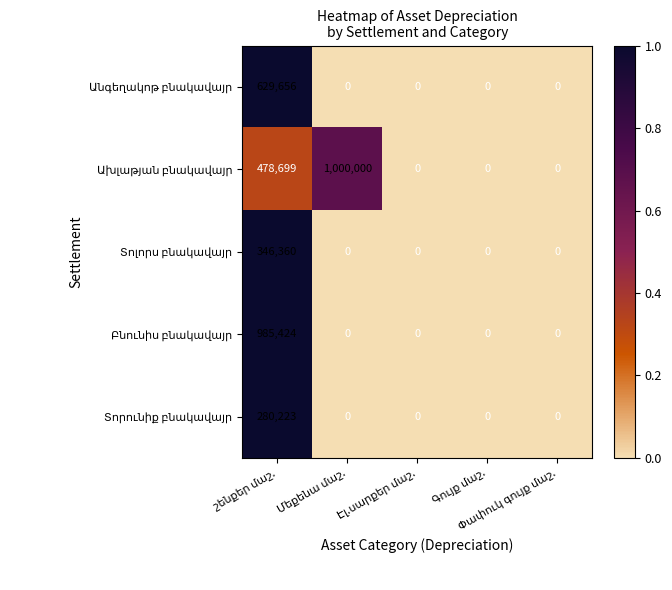

How many categories are shown in the chart?

5